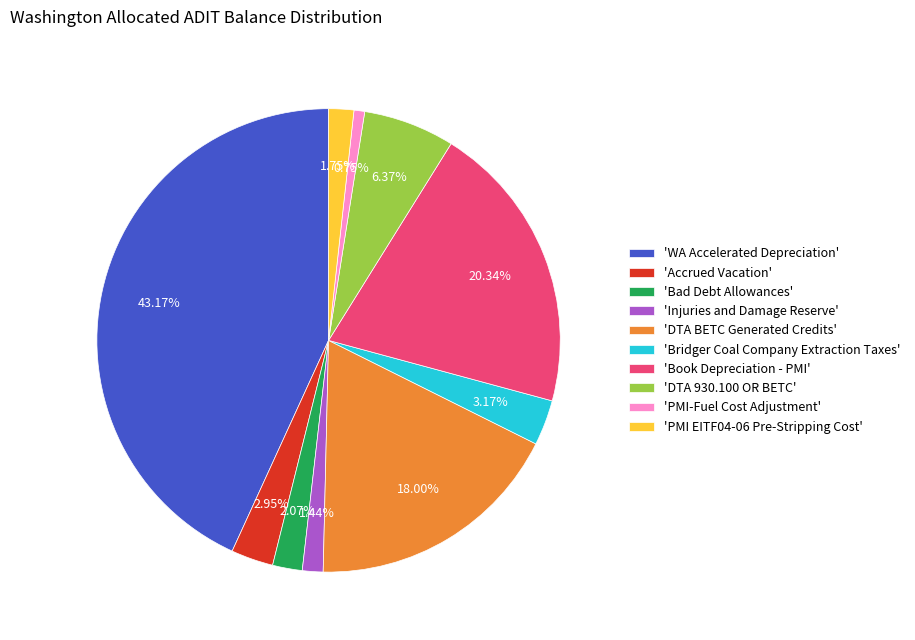

Is 'Accrued Vacation' the majority of the pie?

No